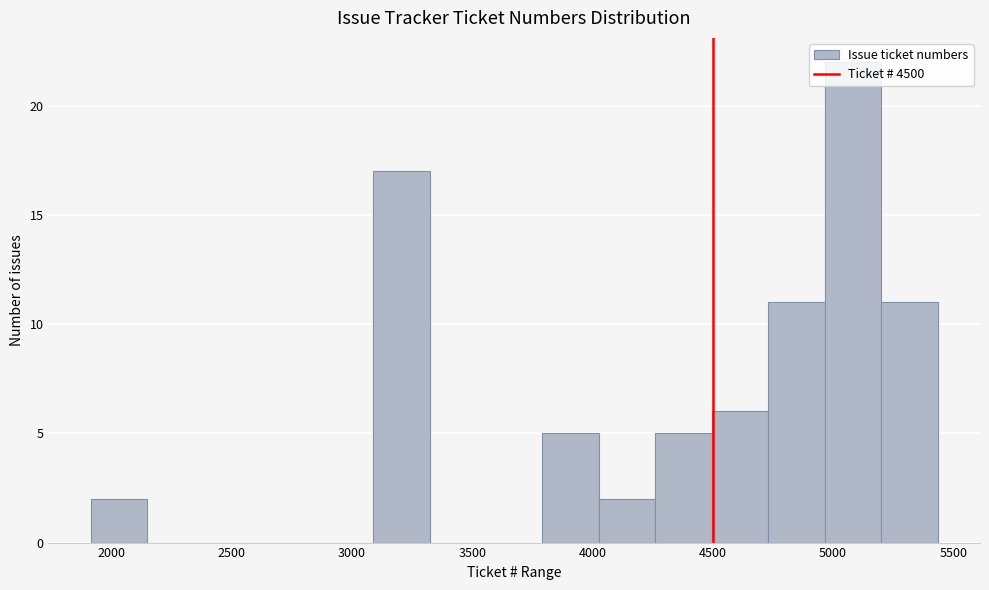

How tall is the bar that spans 4950 to 5200 on the x-axis? Neither the bar edges nor the heights are printed on the chart, so give them approximately, as read against the axes.

22